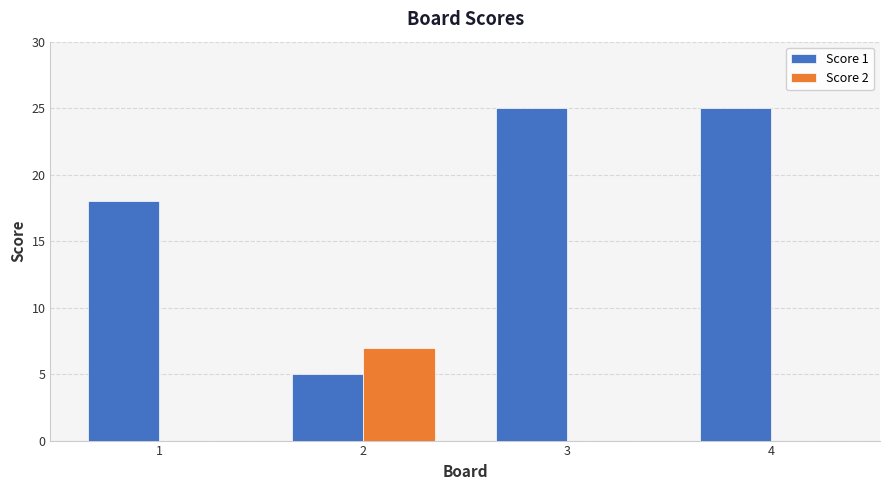

Reading left to right, transcribe all the data shown in this chart.

Score 1: 1=18	2=5	3=25	4=25
Score 2: 1=0	2=7	3=0	4=0